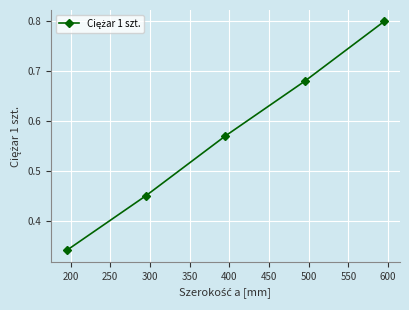

Count the values in the range 0 to 1.

5